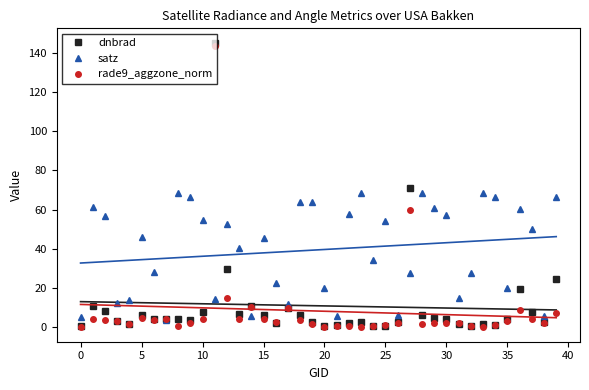

Reading left to right, extract all data points from this chart.

dnbrad: 0.7	10.7	8.2	3.1	1.6	6.2	4.4	4.4	4.0	3.9	7.7	145.2	29.7	6.6	10.9	6.1	2.3	10.0	6.0	2.8	0.8	1.0	2.3	2.8	0.7	0.8	2.8	71.1	6.4	4.8	4.3	1.8	0.9	1.7	1.2	4.1	19.6	7.5	2.8	24.8
satz: 5.1	61.2	56.6	12.6	13.9	46.1	28.3	3.9	68.6	66.3	54.6	14.5	52.9	40.5	5.8	45.7	22.8	11.9	63.7	63.7	20.1	5.8	57.8	68.5	34.4	54.2	6.0	27.5	68.4	60.9	57.1	14.8	27.4	68.4	66.6	19.9	60.5	50.2	5.9	66.2
rade9_aggzone_norm: 0.3	4.4	3.8	3.2	1.9	4.5	3.7	4.4	0.7	2.3	4.4	143.3	15.0	4.2	10.5	4.4	2.6	10.0	3.7	1.5	-0.1	0.6	0.5	0.3	0.5	1.0	2.4	60.0	1.4	2.0	1.9	2.1	0.7	-0.0	1.4	3.0	8.7	4.1	2.4	7.5